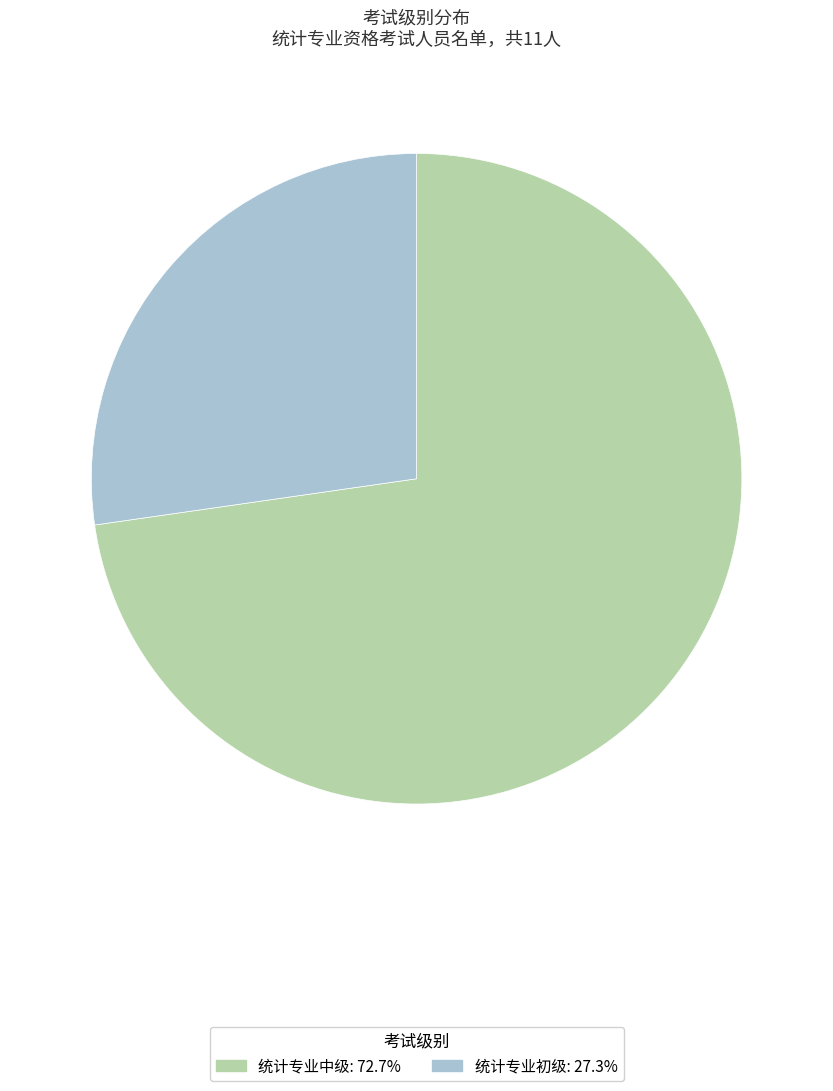

Is 统计专业初级 the majority of the pie?

No